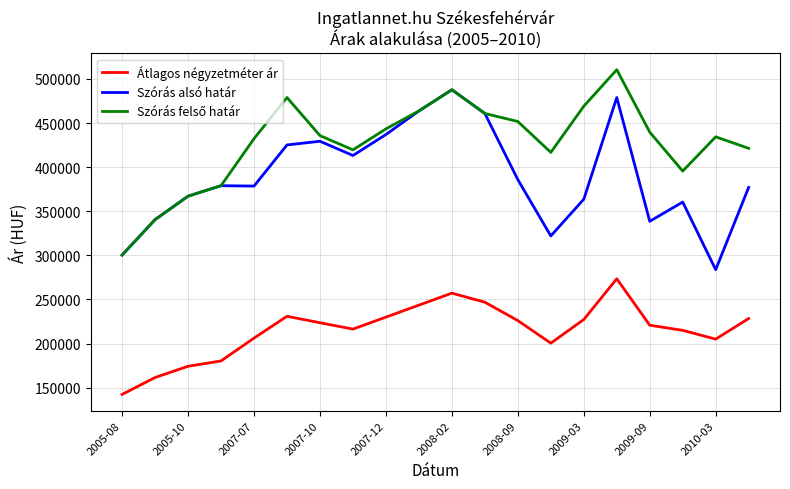

What is the minimum value for Szórás alsó határ?

283746